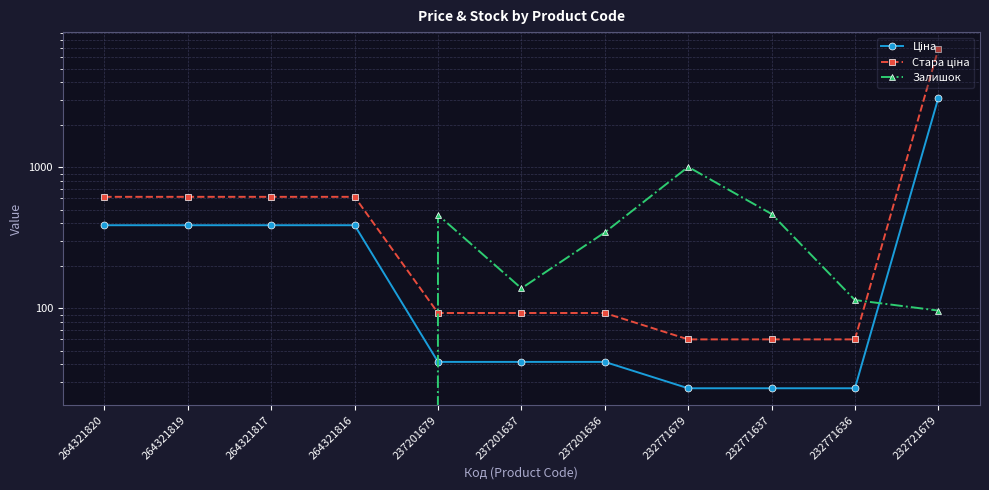

The value of Ціна at 232721679 is 795.0. True or false?

False